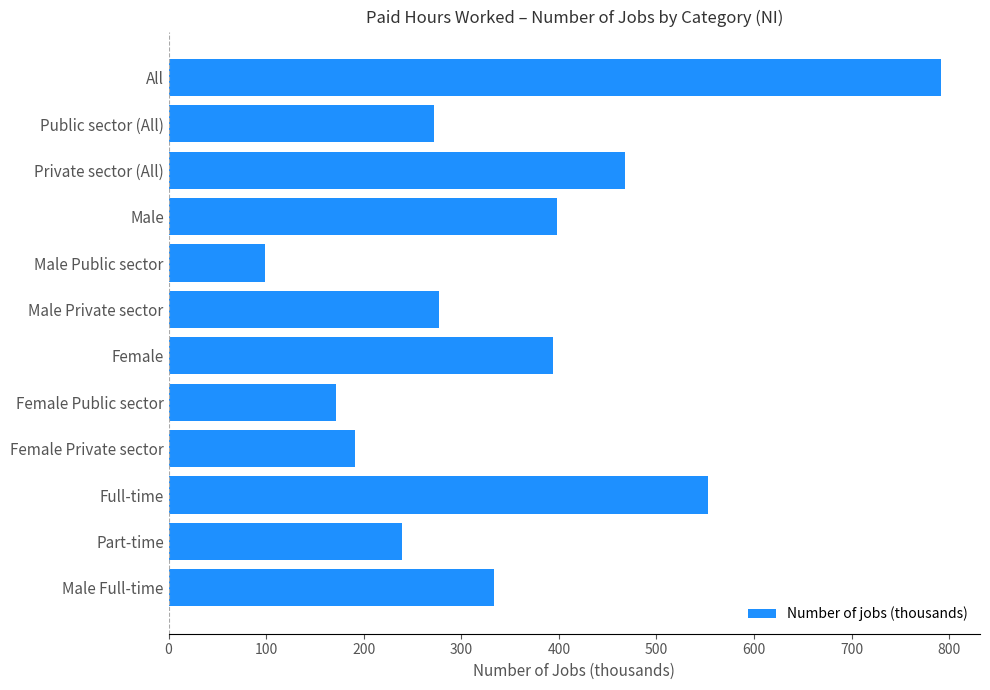

Reading top to bottom, what are all the values shown in this chart?

All=792	Public sector (All)=272	Private sector (All)=468	Male=398	Male Public sector=99	Male Private sector=277	Female=394	Female Public sector=172	Female Private sector=191	Full-time=553	Part-time=239	Male Full-time=334